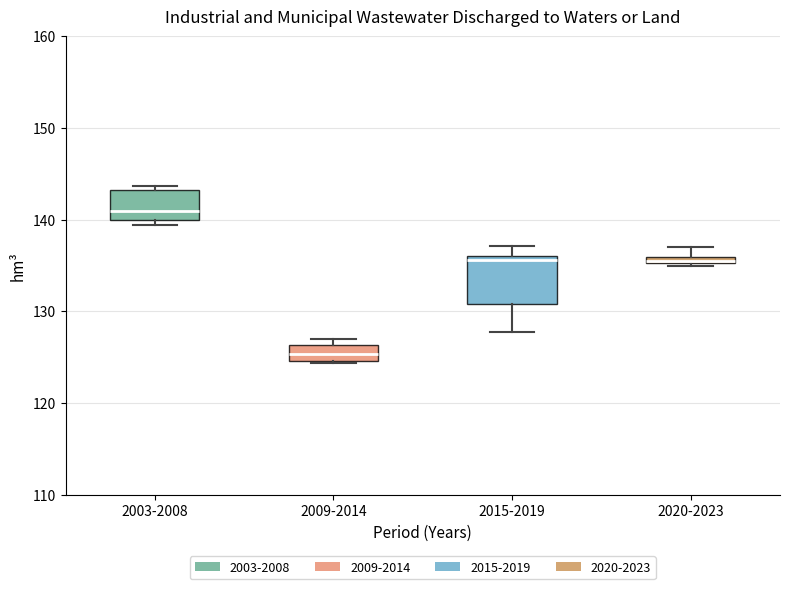

Which box is the tallest, from its lower edge to its upper edge?

2015-2019